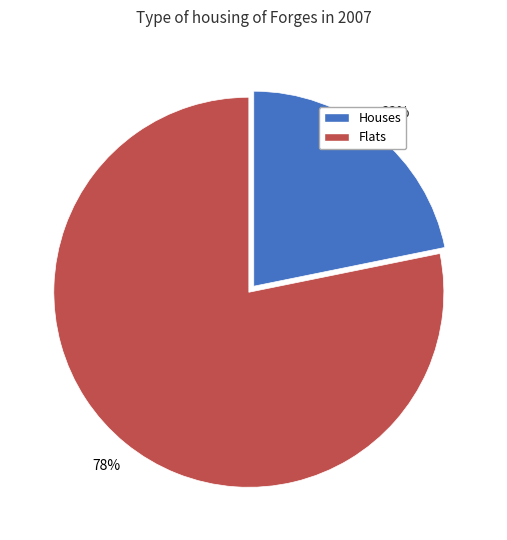

Do Flats and Houses together represent more than half of the pie?

Yes